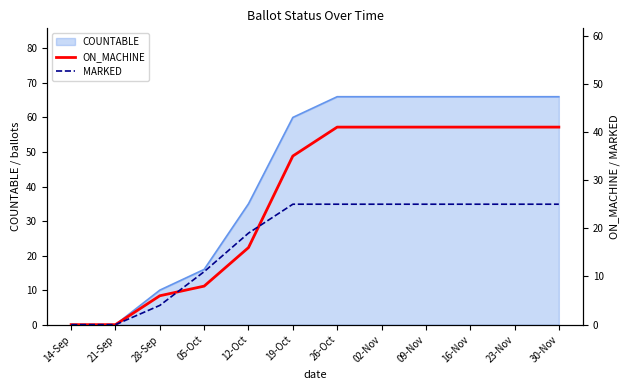

Is the value of ON_MACHINE at 05-Oct greater than the value of MARKED at 09-Nov?

No